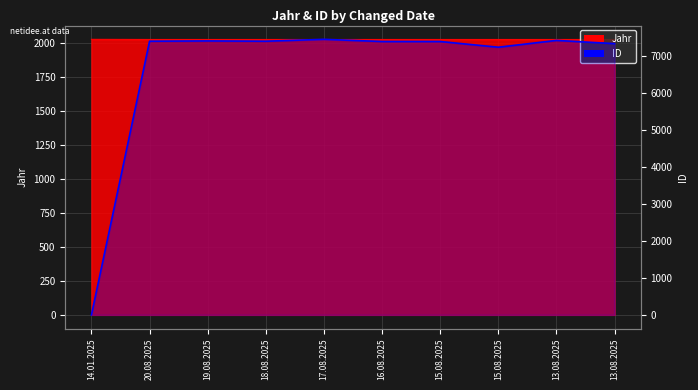

Rank the categories by value from highest to lowest.

17.08.2025, 13.08.2025, 19.08.2025, 20.08.2025, 18.08.2025, 16.08.2025, 15.08.2025, 13.08.2025, 15.08.2025, 14.01.2025